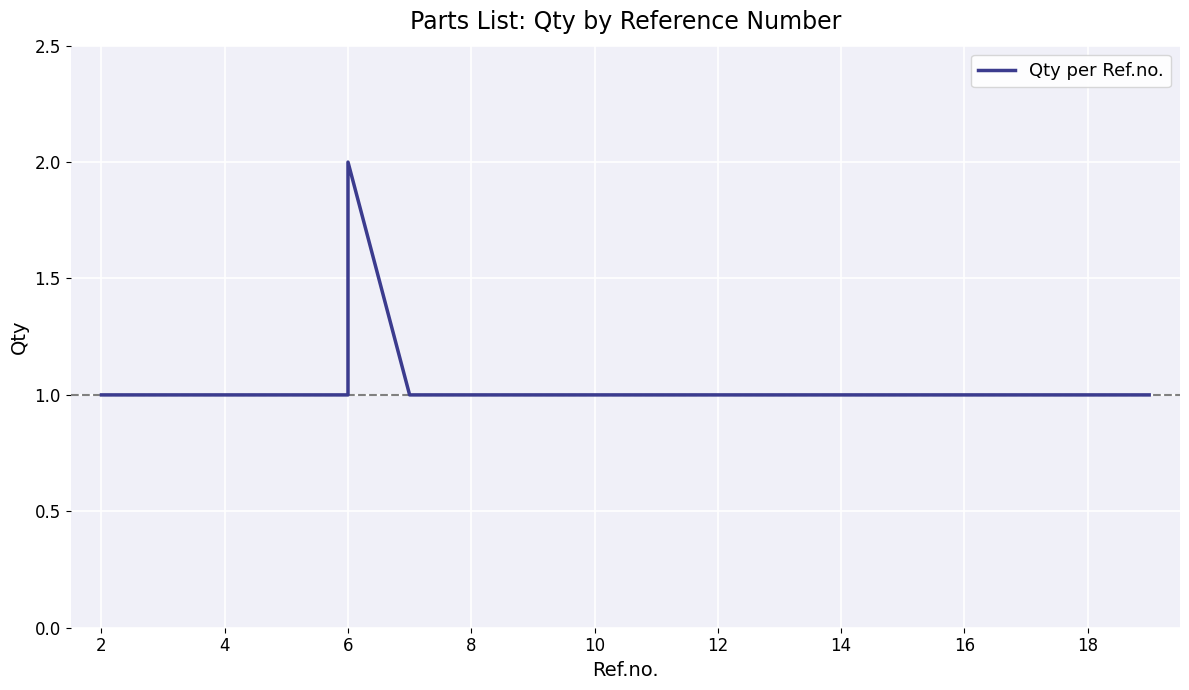

What is the label of the 18th point from the right?

4